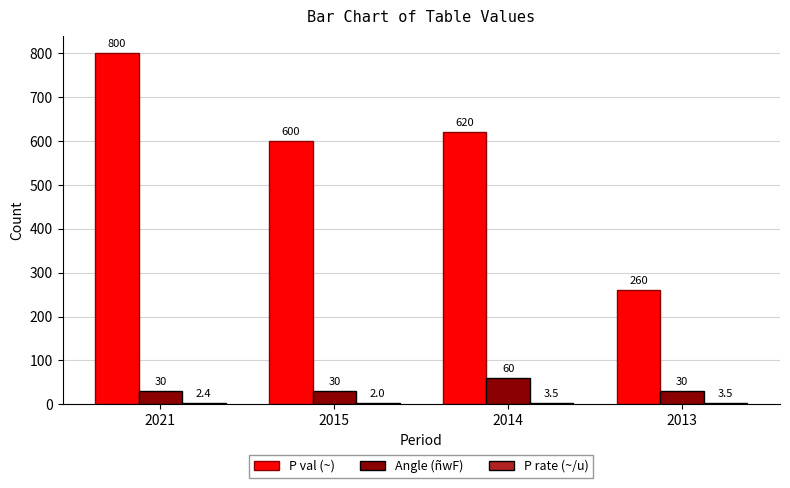

Between 2015 and 2014, which series saw the biggest shift?

Angle (ñwF)